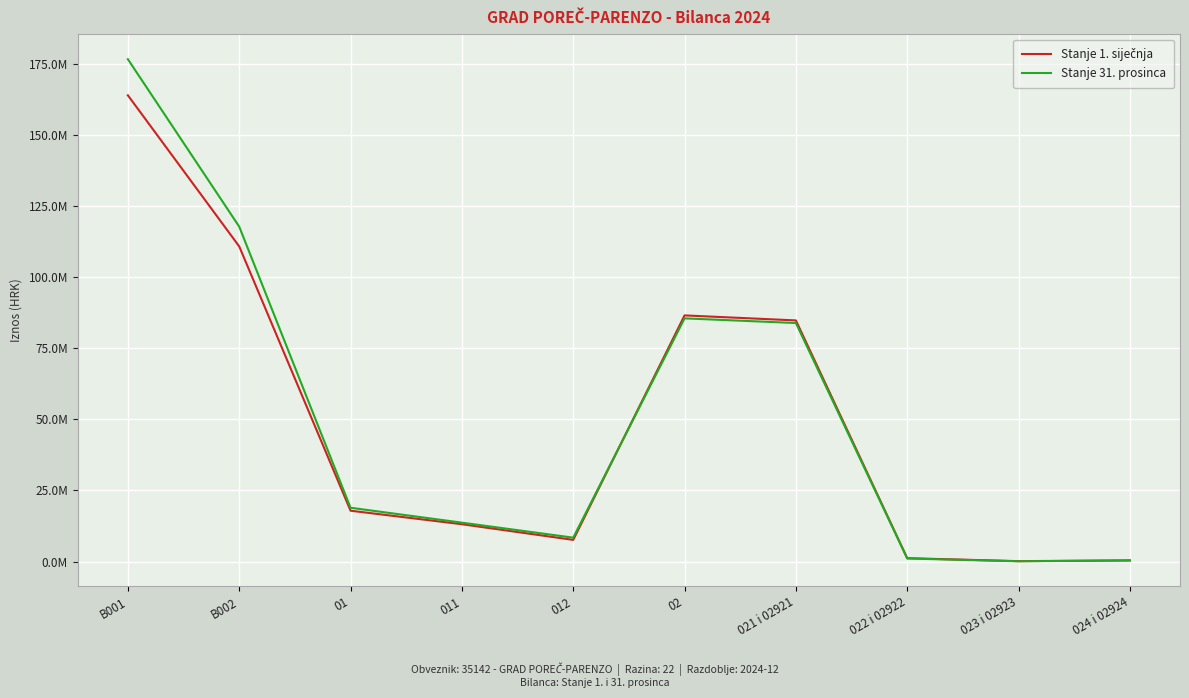

What is the minimum value for Stanje 1. siječnja?

136726.8